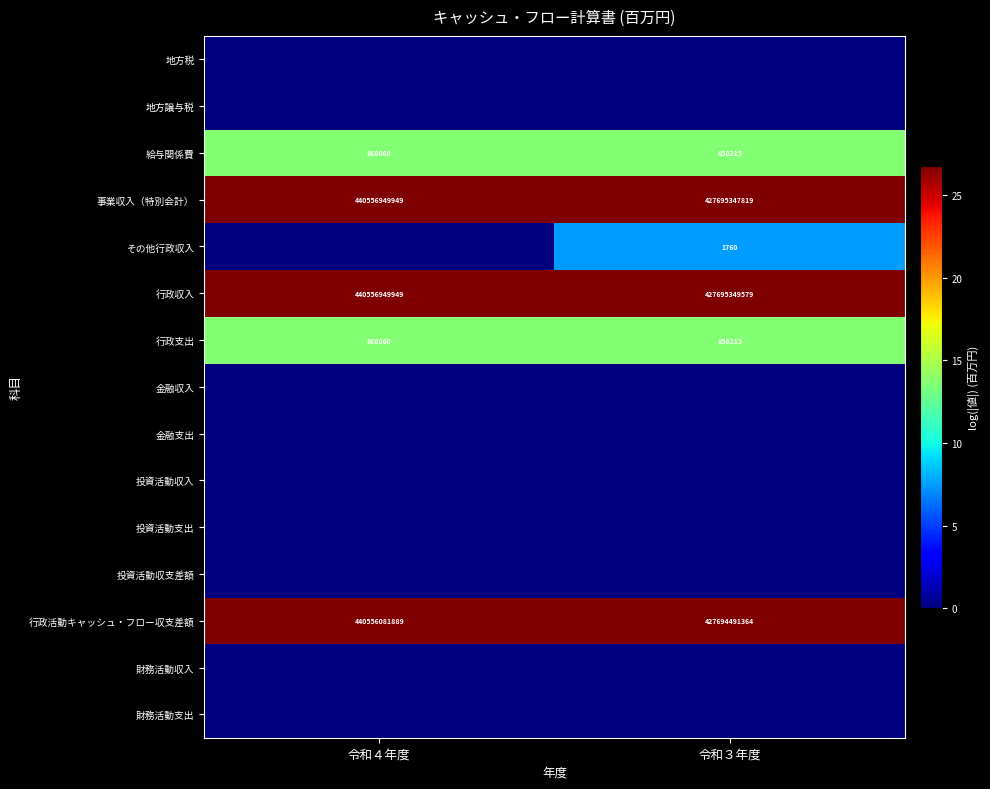

What is the approximate value of 行政支出 at 令和３年度, to the nearest 100?

858200